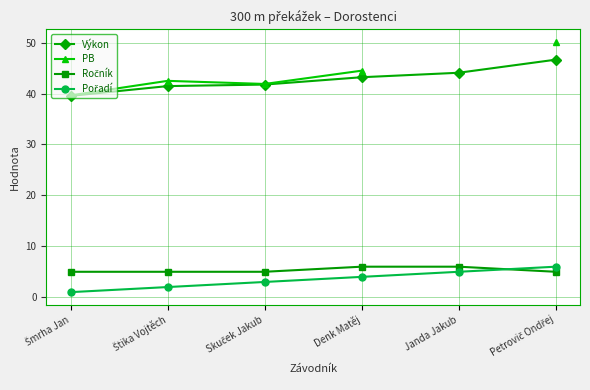

True or false: Výkon has more than 1 points higher than both neighbors.

False